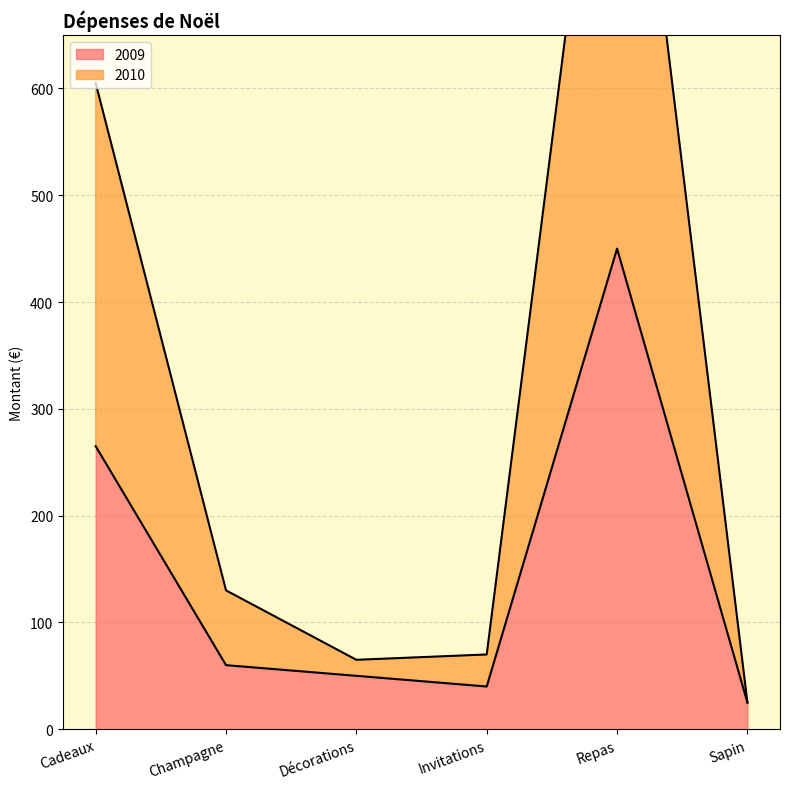

True or false: 2010 and 2009 intersect in this chart.

False